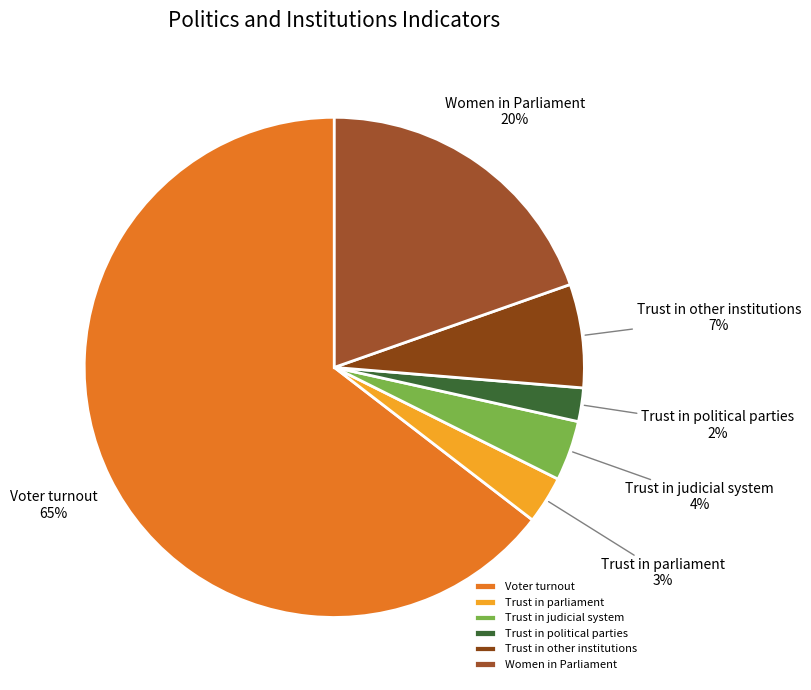

Is the sum of Trust in other institutions and Trust in judicial system greater than half?

No